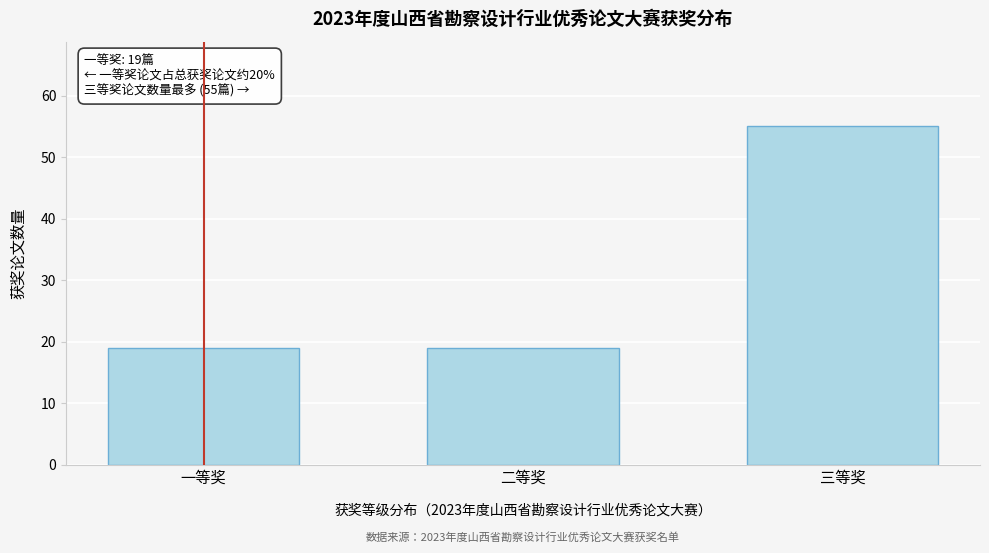

Reading left to right, list all the values displayed in this chart.

一等奖=19	二等奖=19	三等奖=55